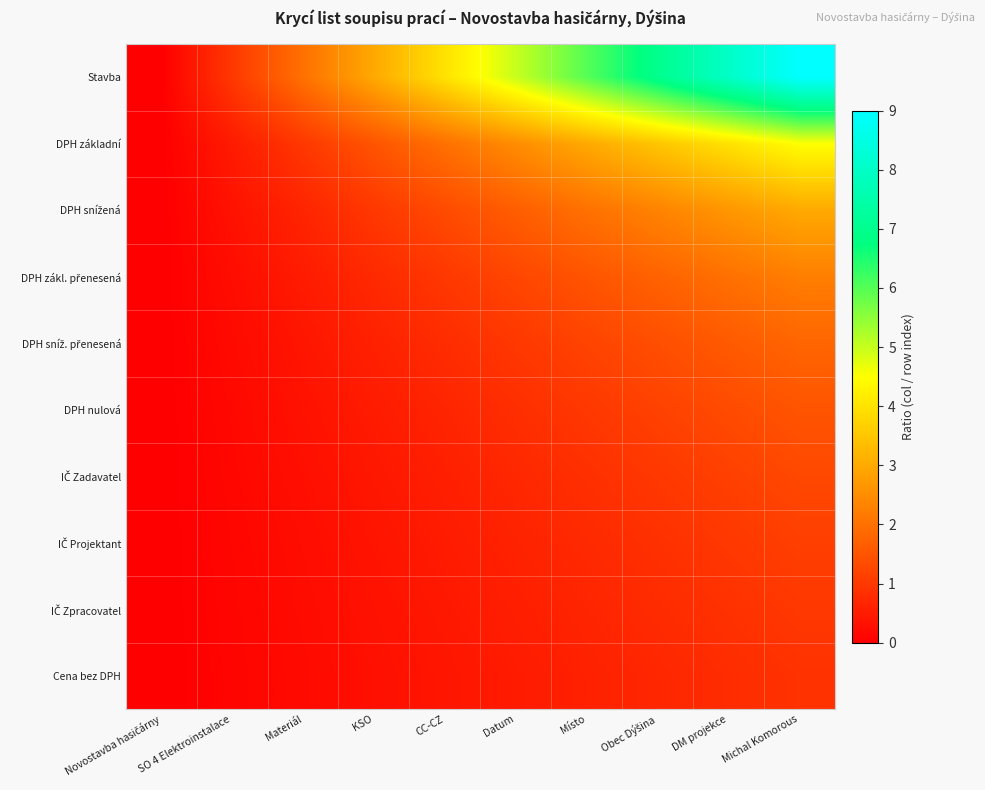

Count the number of categories in the chart.

10